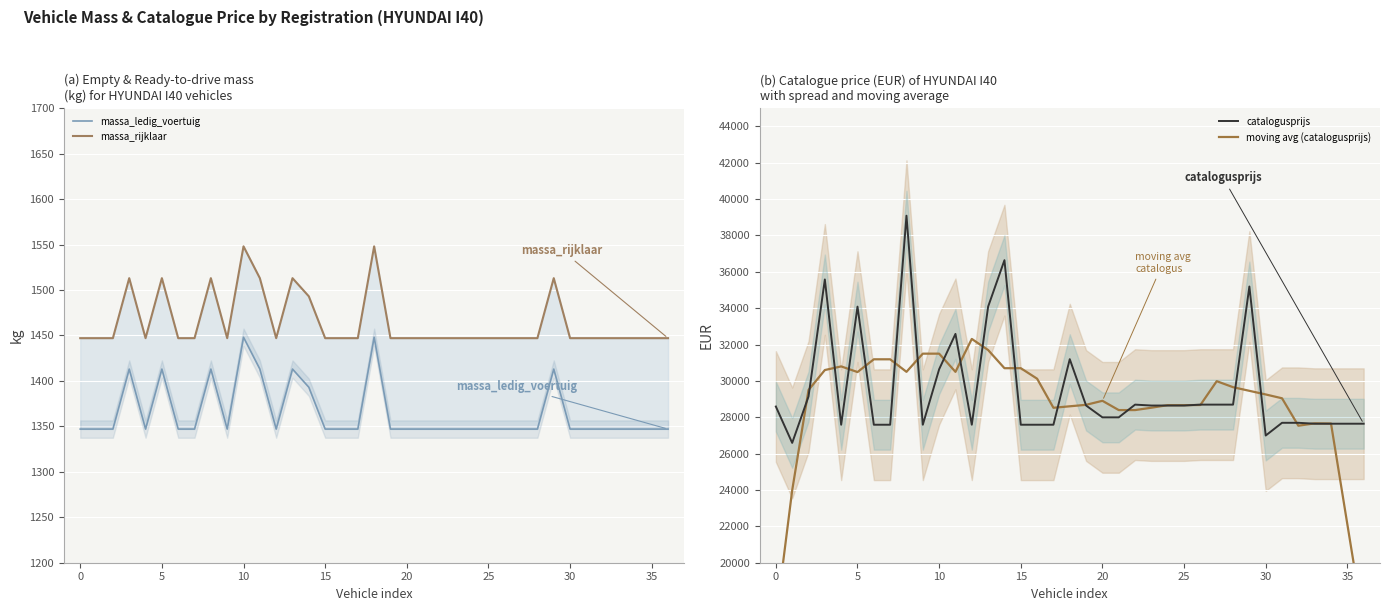

Is the value of massa_ledig_voertuig at 26 greater than the value of massa_rijklaar at 14?

No